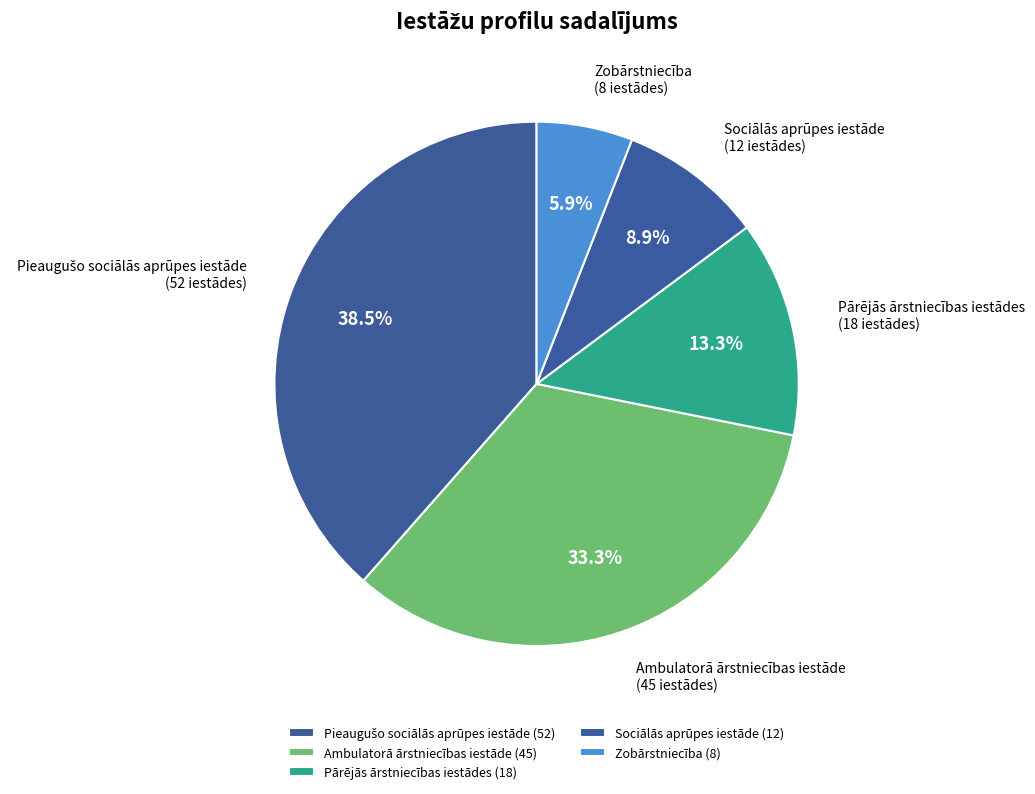

What is the largest slice in the pie chart?

Pieaugušo sociālās aprūpes iestāde